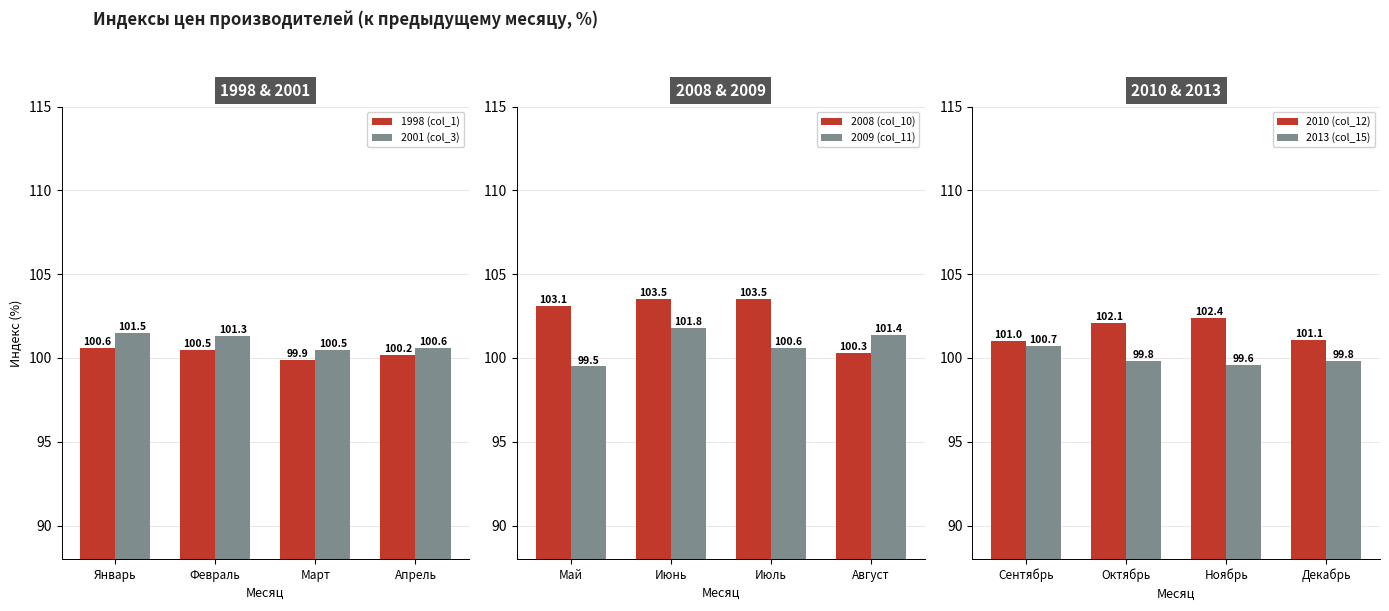

What is the smallest value displayed?

99.5